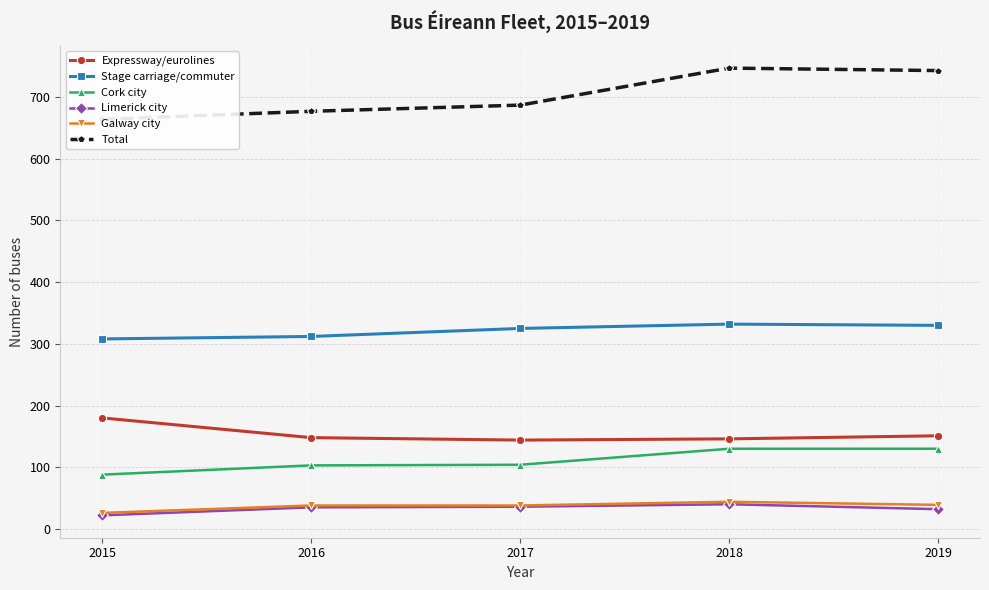

Does the chart display data point markers on the line(s)?

Yes